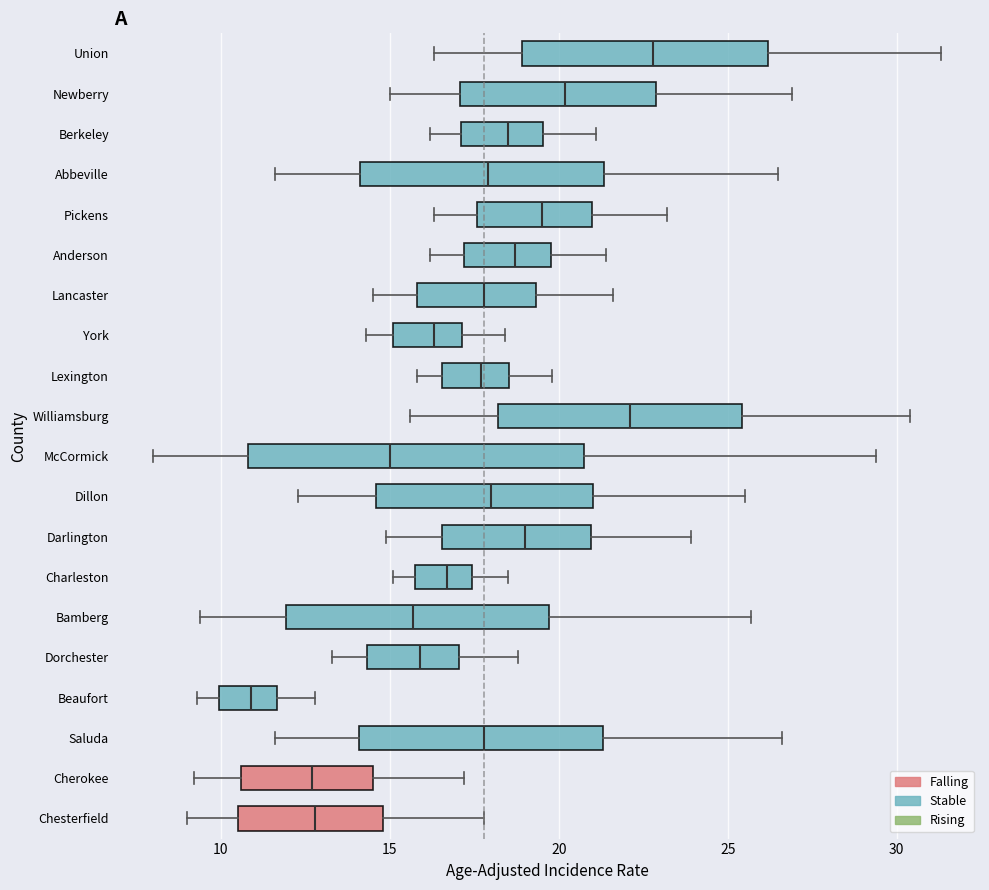

Comparing the boxes themselves (not the whiskers), which one is the widest?

McCormick